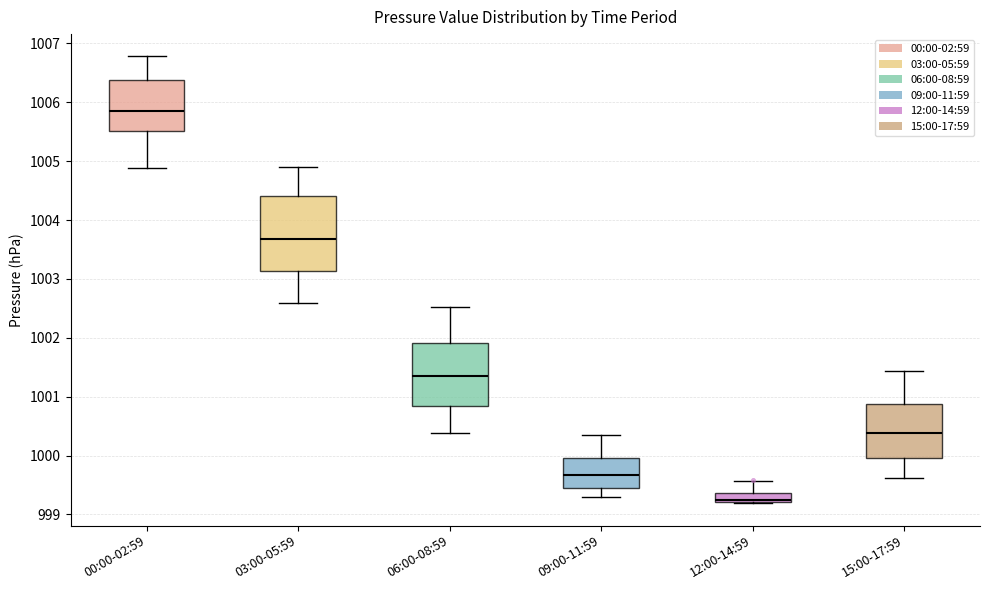

Where does the upper whisker of the box for 09:00-11:59 end on the y-axis? The values are not printed on the chart, so give them approximately, as read against the axis.

1000.3